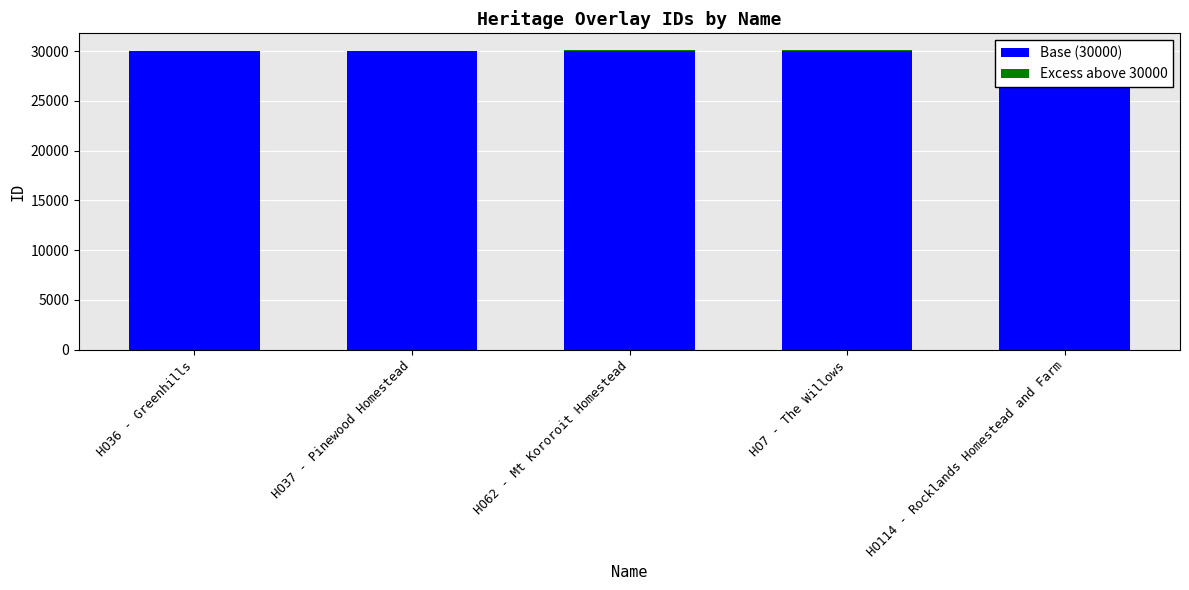

List the series in order of their overall mean, highest first.

Base (30000), Excess above 30000